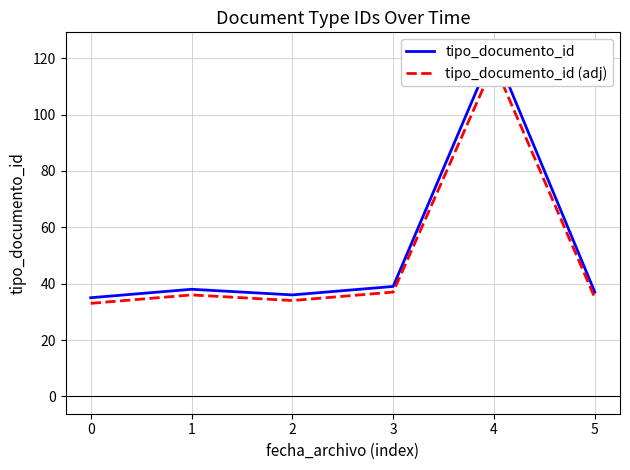

Rank the series by their average value, from highest to lowest.

tipo_documento_id, tipo_documento_id (adj)